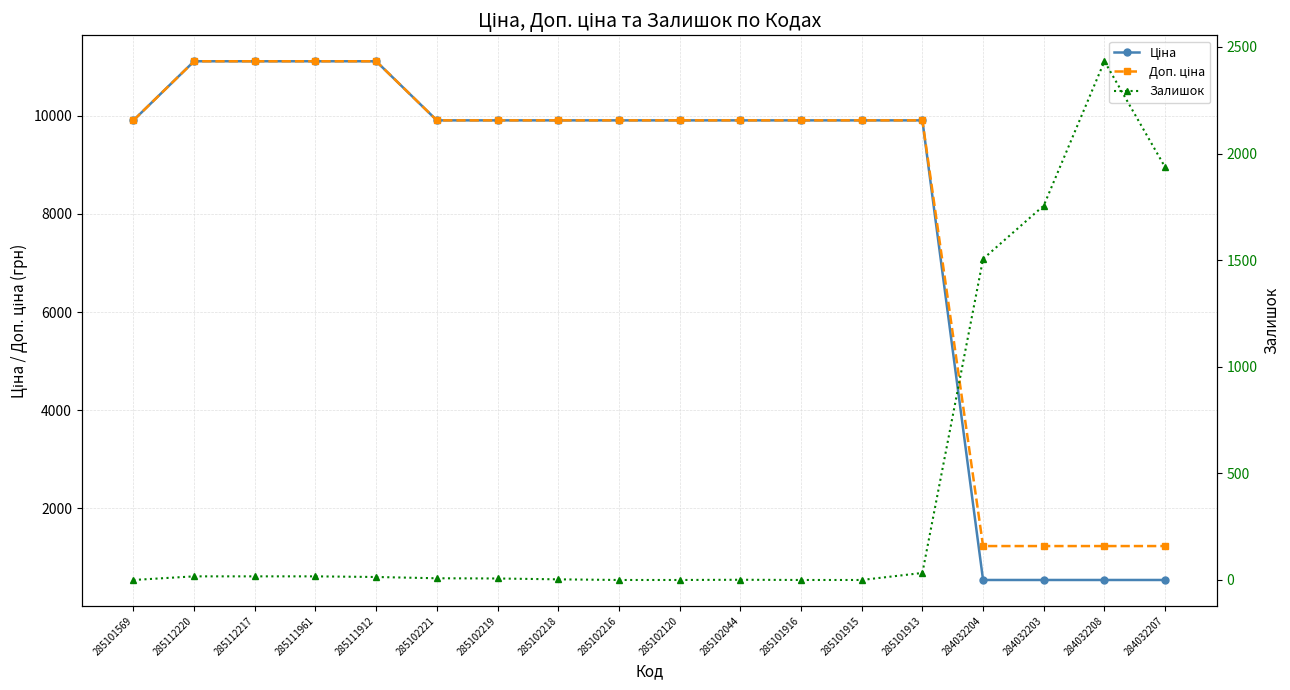

What is the difference between the maximum and minimum values in the Доп. ціна series?

9886.4